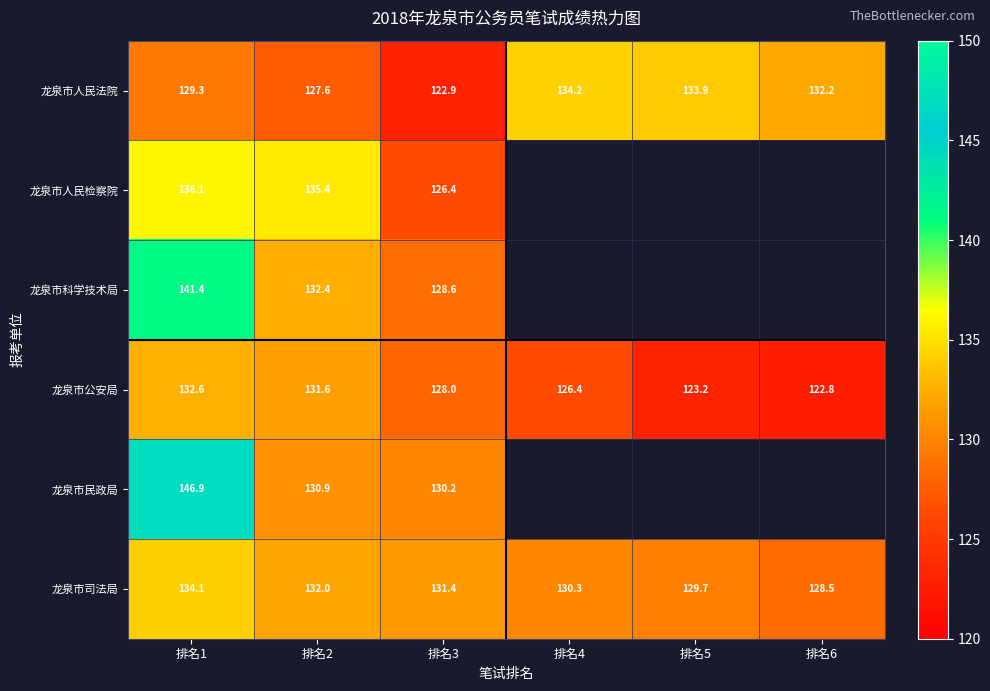

What is the greatest value displayed?

146.9